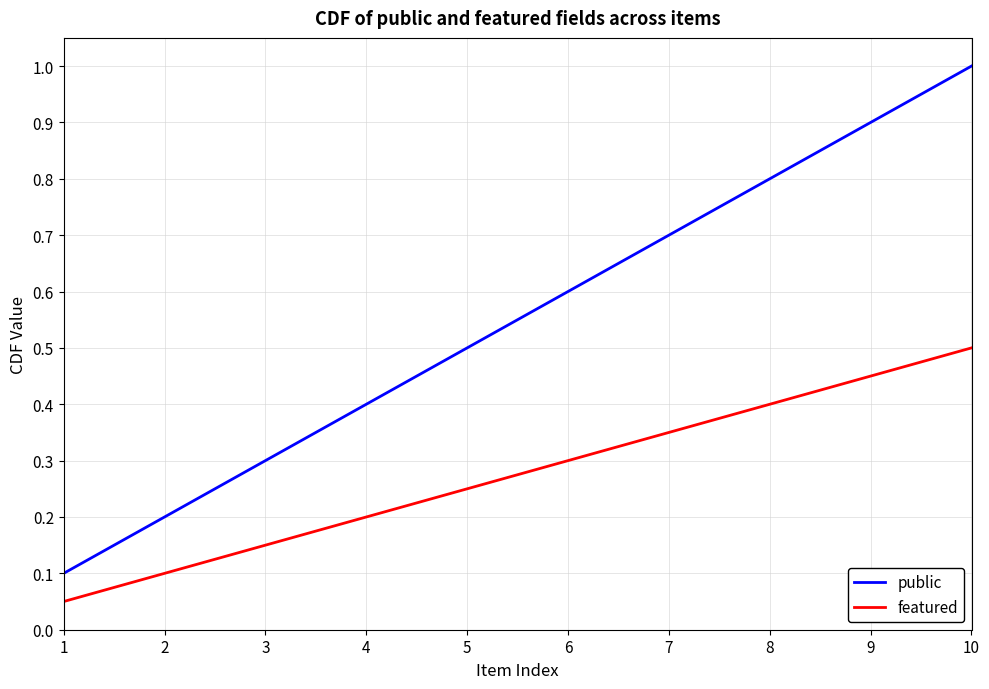

Which series has the widest spread of values?

public